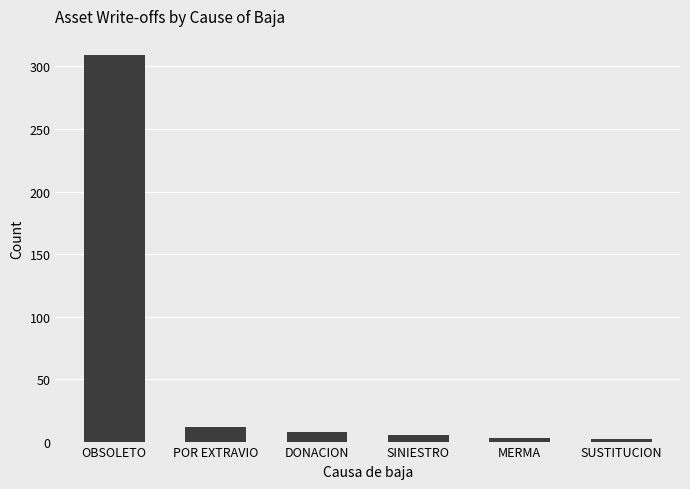

What is the approximate value at SINIESTRO?

5